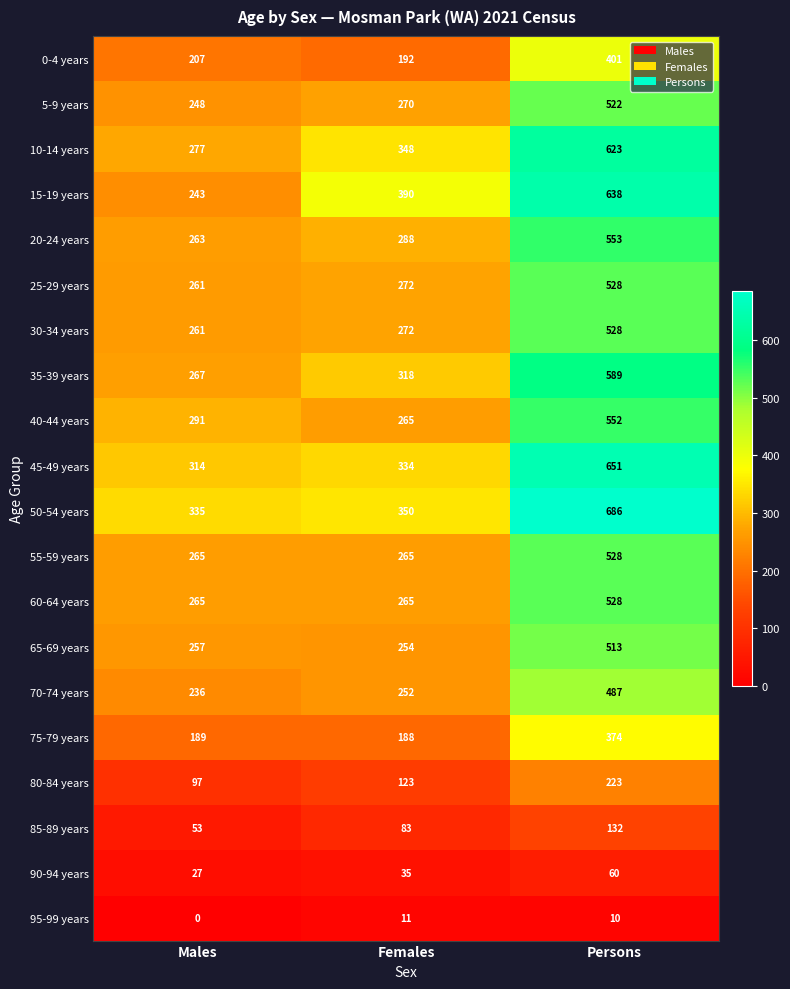

Is it true that 10-14 years equals 348 at Females?

True